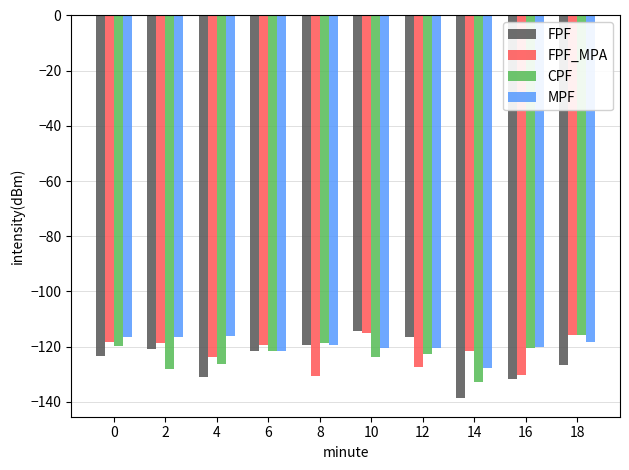

What is the maximum value for FPF?

-114.2